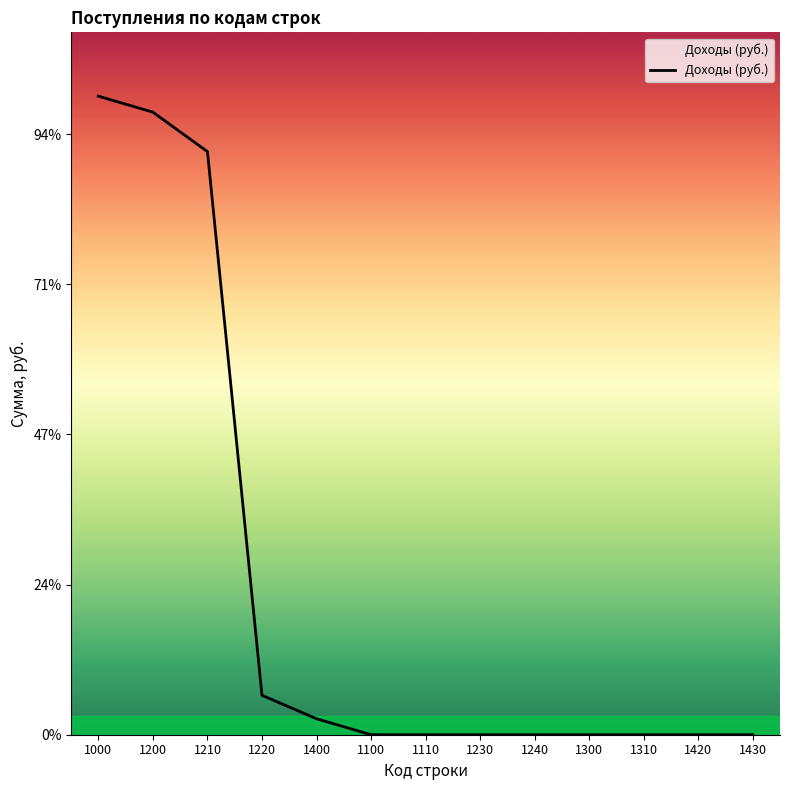

What is the greatest value displayed?

42529200